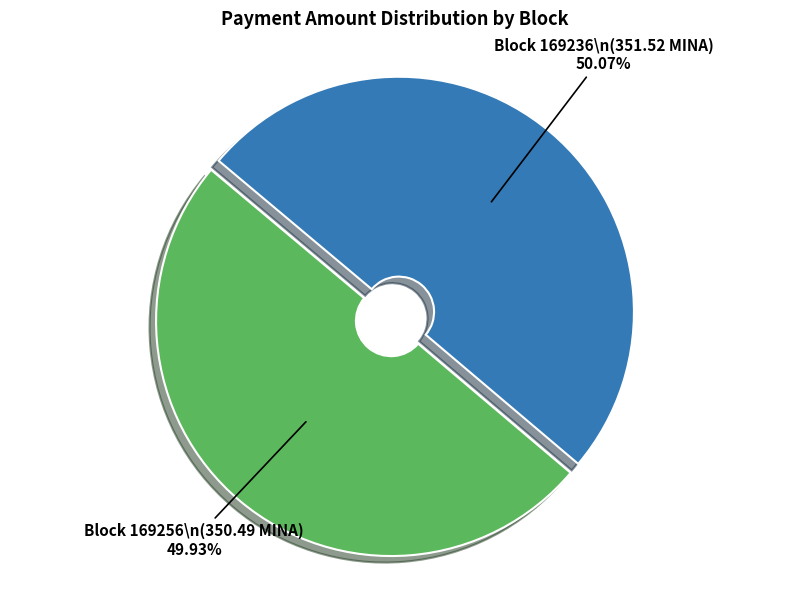

To the nearest percent, what is the difference between the largest and smallest slice percentages?

0%